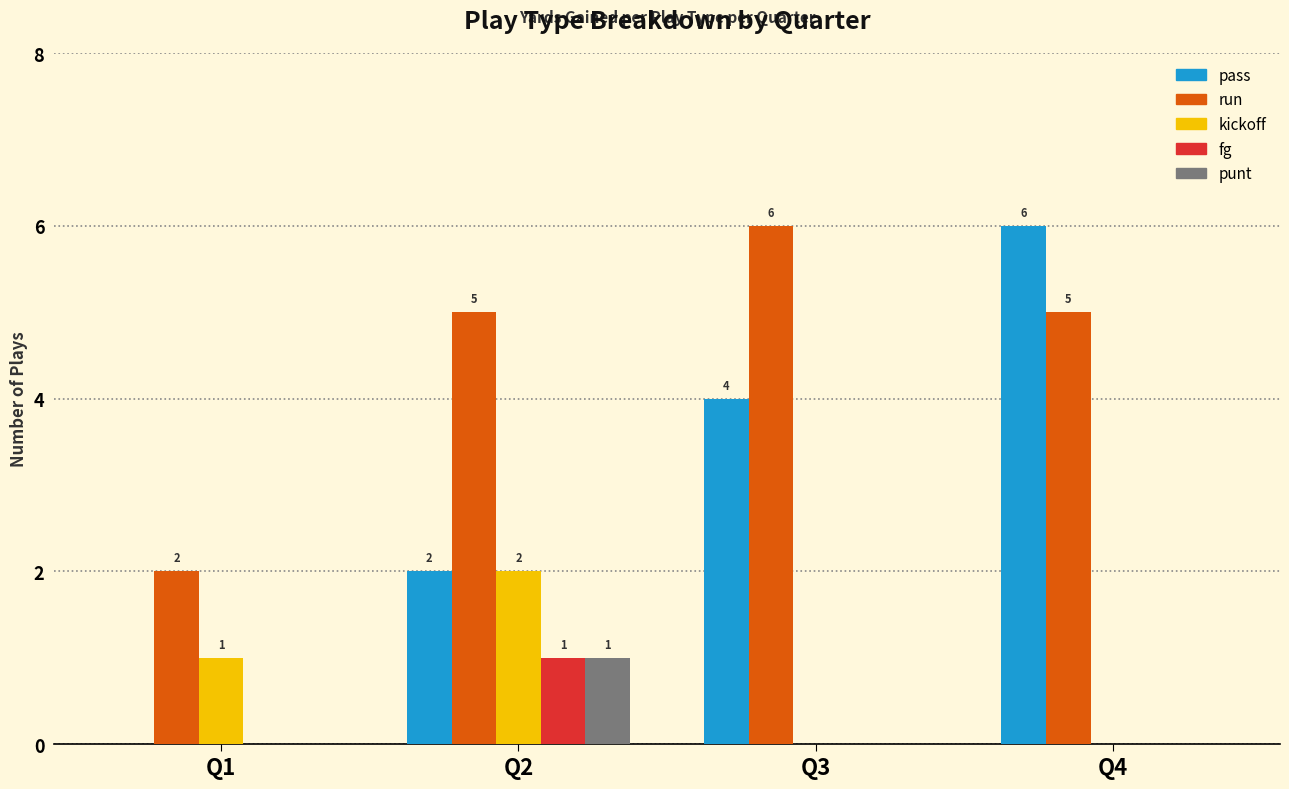

How many data points does each series have?

4